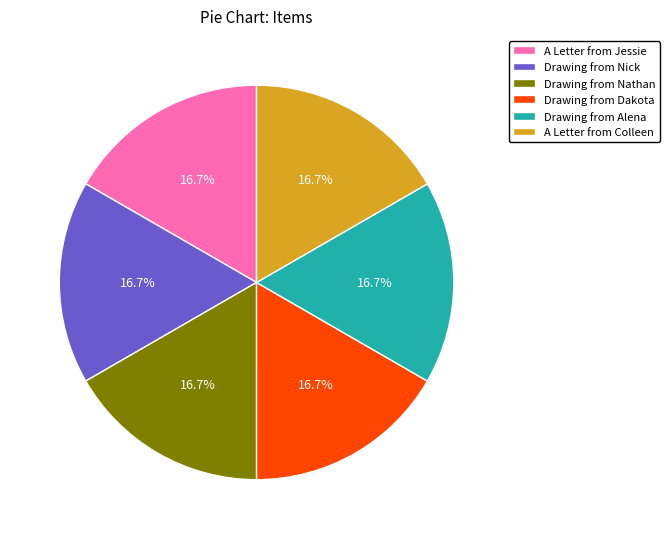

Is there a majority slice in this chart?

No